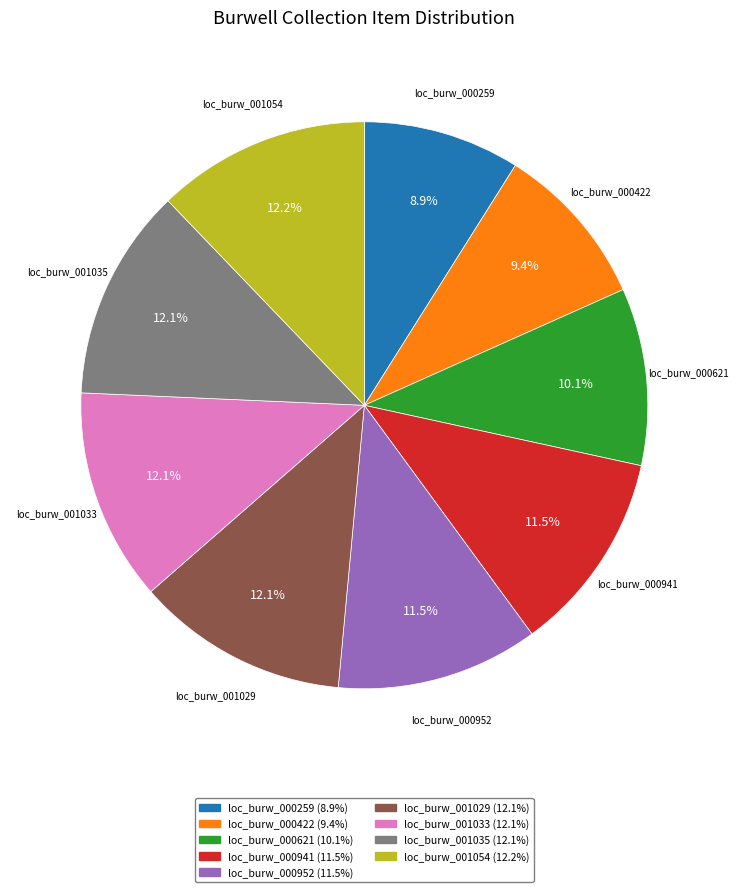

What percentage is NOT represented by loc_burw_001035?

87.9%